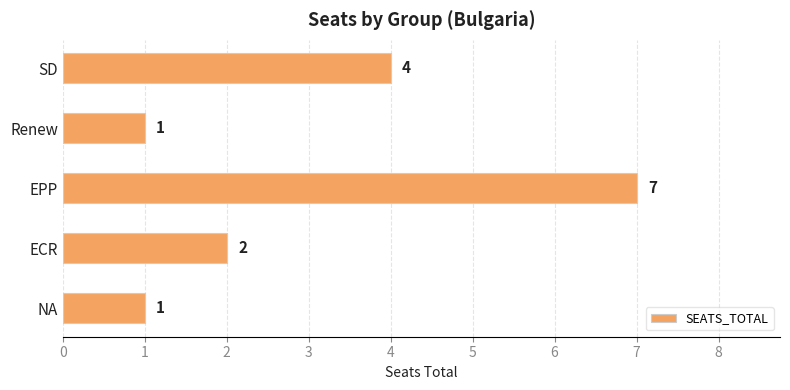

What is the value of the 5th bar from the top?

1